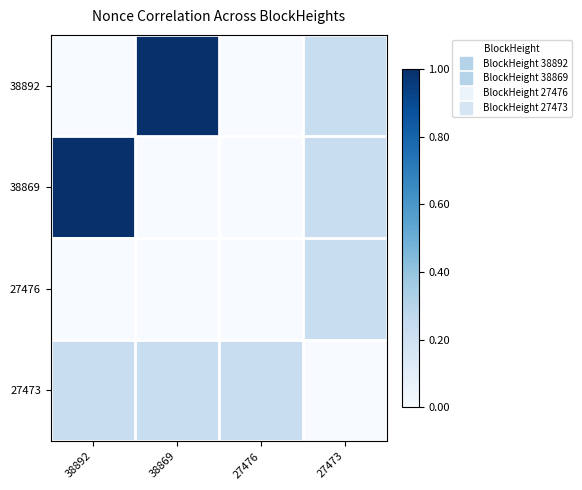

What is the total value across all series at 27473?

0.7